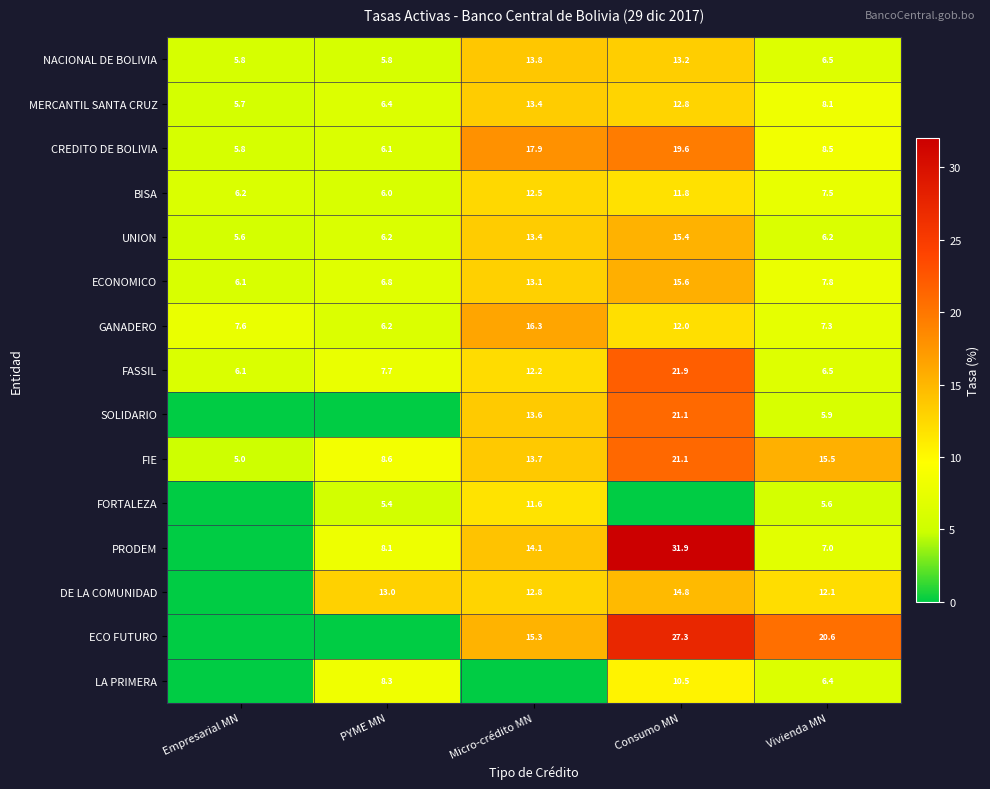

The DE LA COMUNIDAD series shows 12.1 at Vivienda MN. True or false?

True